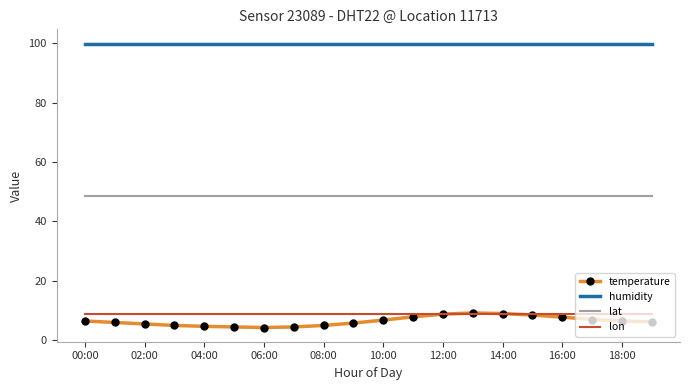

True or false: temperature and lat intersect in this chart.

False